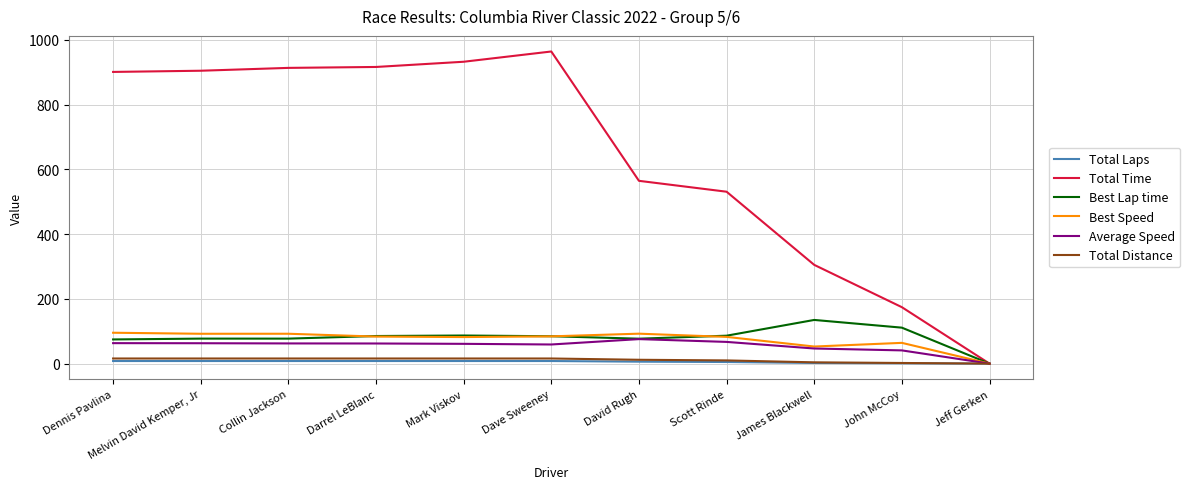

The value of Best Lap time at John McCoy is 148.5. True or false?

False